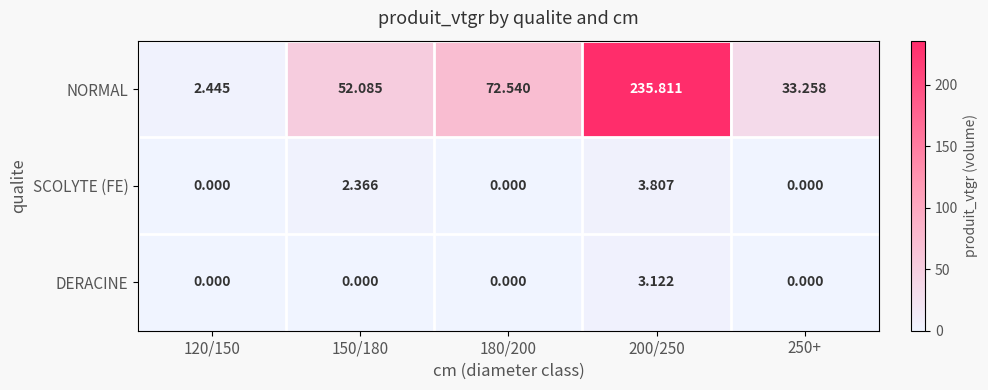

What is the spread (max minus min) of values at 150/180?

52.1